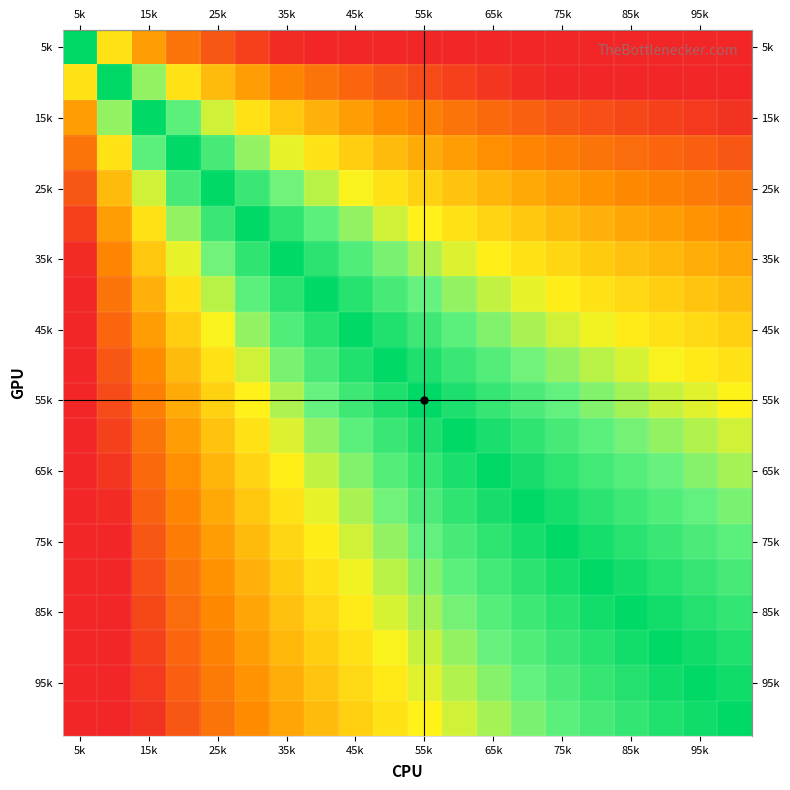

How many categories are shown in the chart?

20